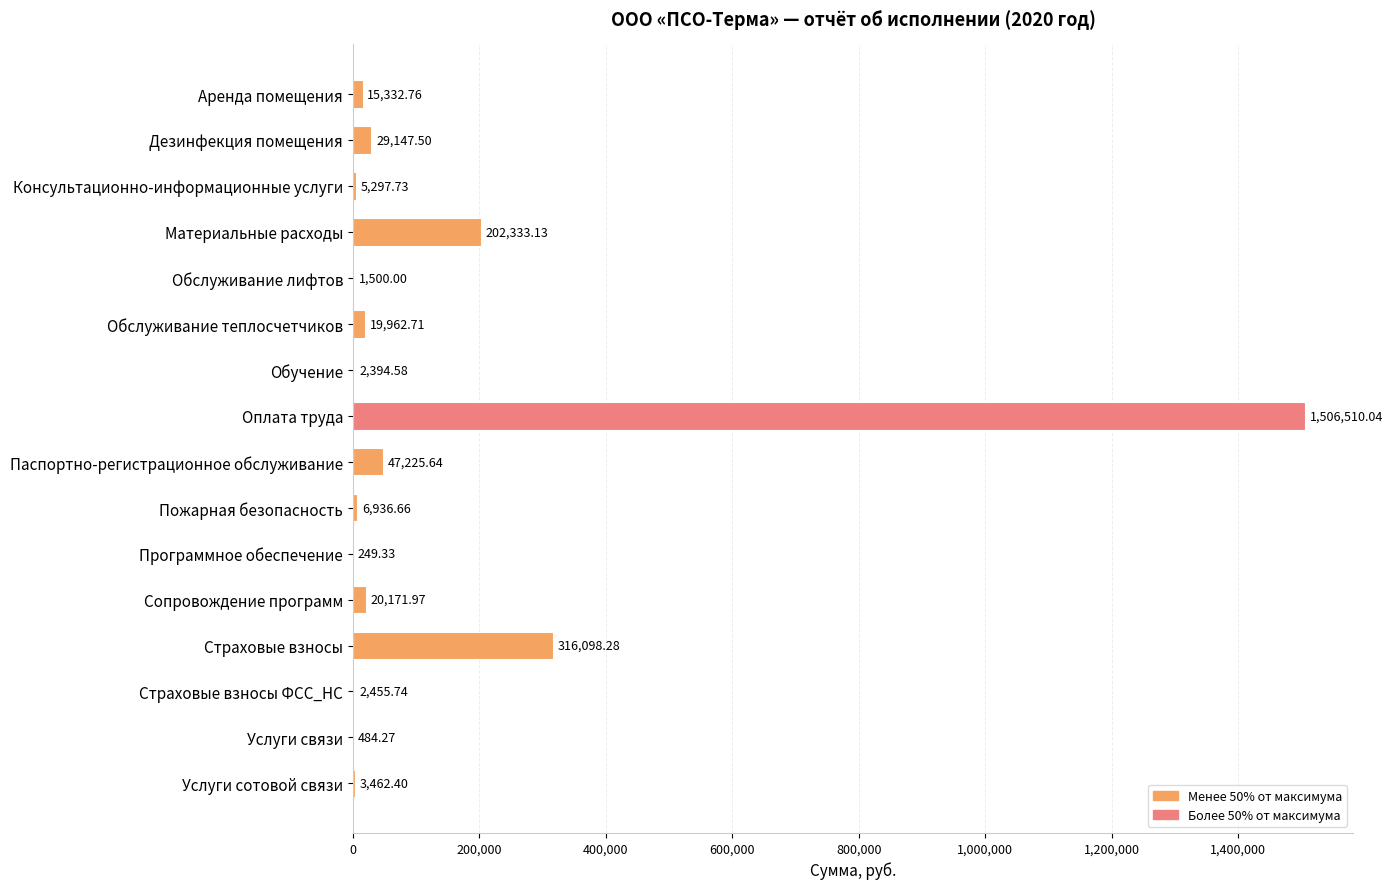

What is the sum of all values?

2179562.7